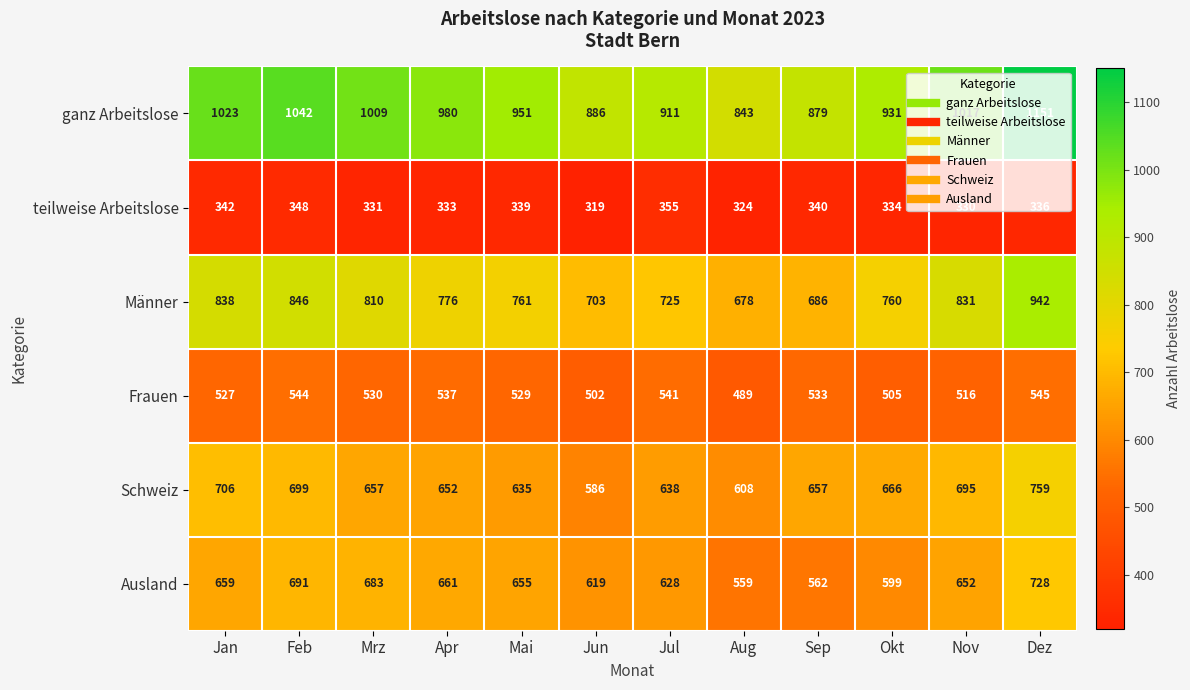

At which category does the chart reach its minimum across all series?

Jun